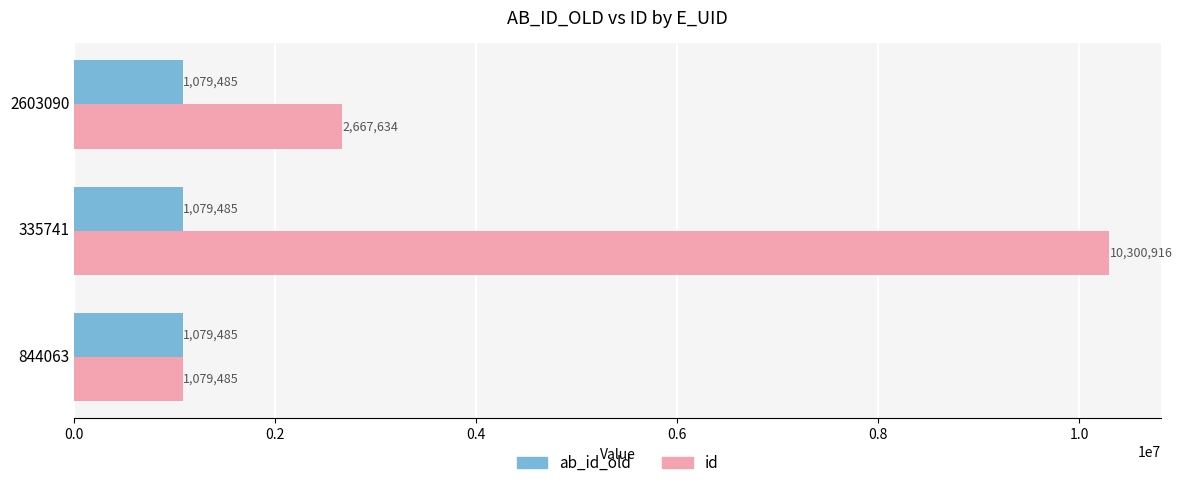

At which label does id reach its minimum?

844063